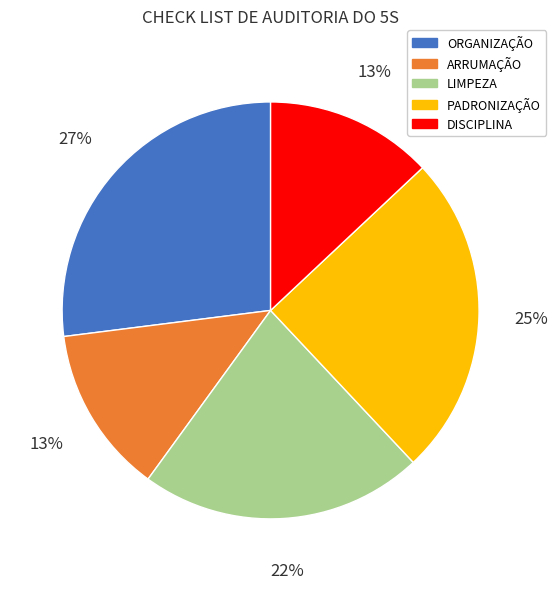

To the nearest percent, what is the average slice percentage?

20%